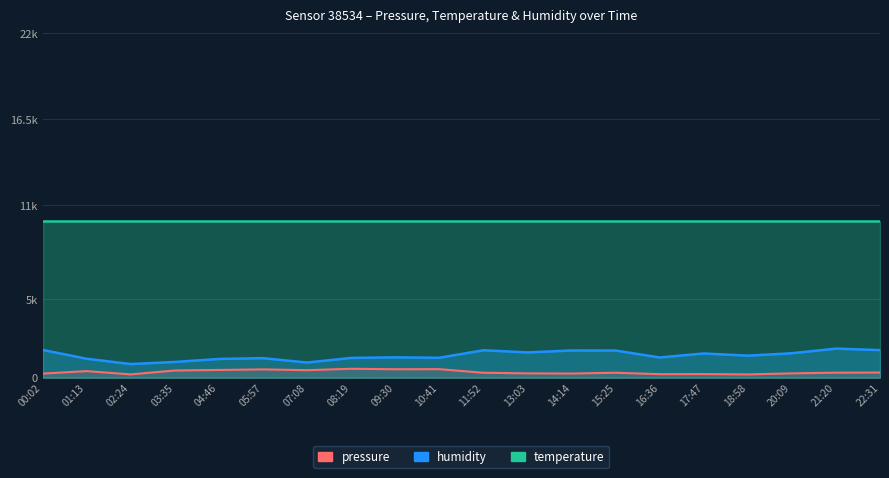

What is the difference between the maximum and minimum values?

360.0